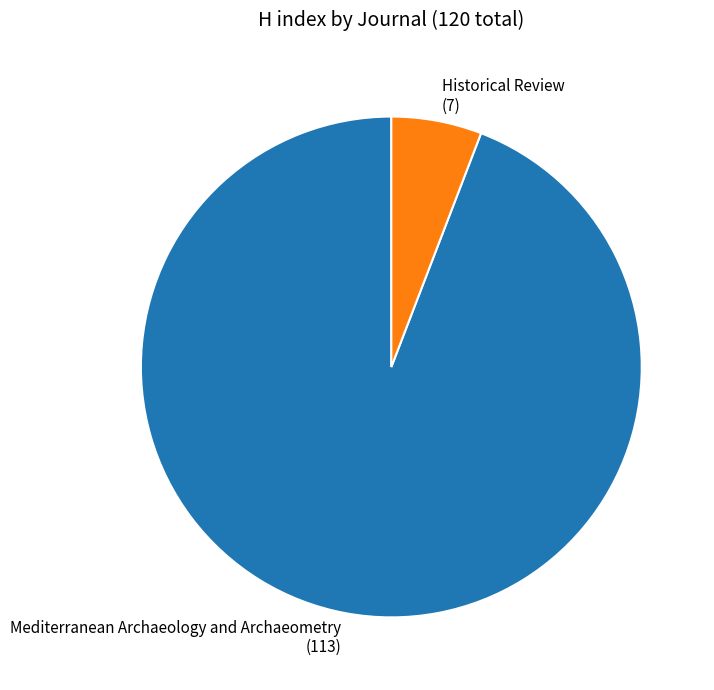

Rank the categories by value from highest to lowest.

Mediterranean Archaeology and Archaeometry, Historical Review